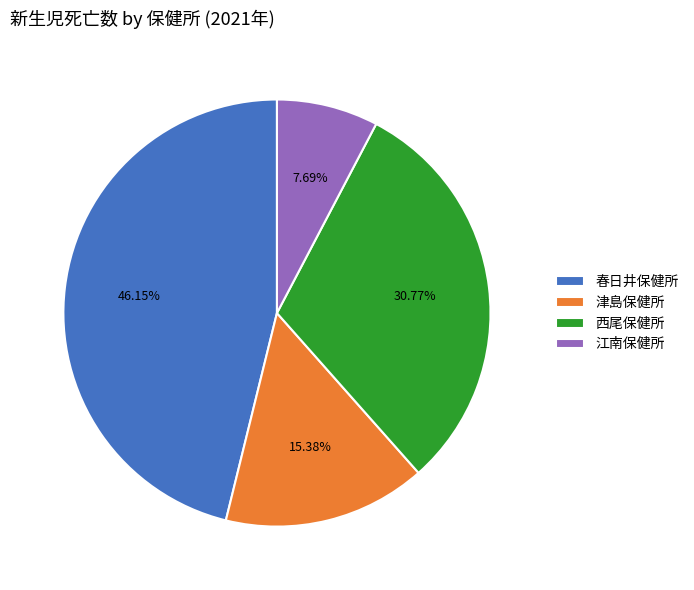

Which category has the biggest portion of the pie?

春日井保健所